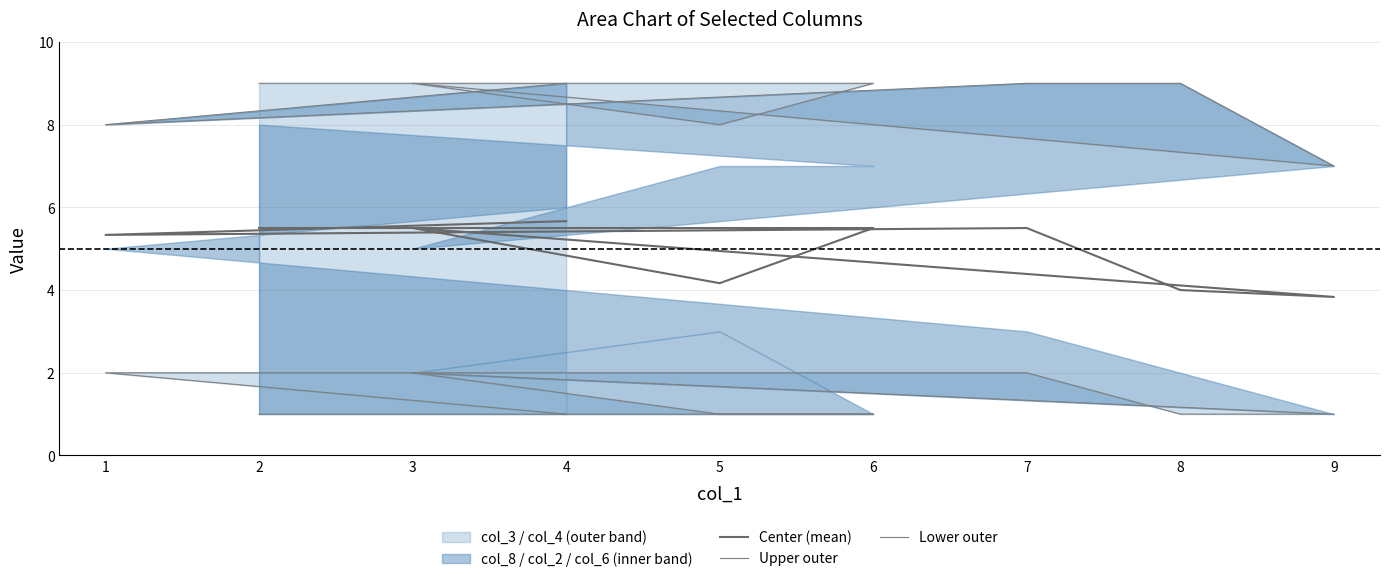

What is the difference between the highest and lowest values at 4?

8.0